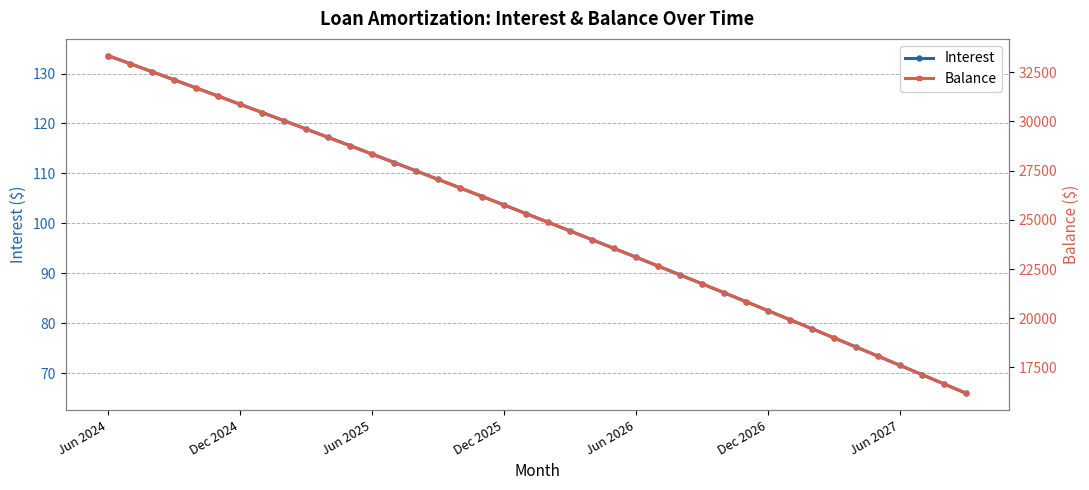

What is the total value across all series at 34?

18610.2